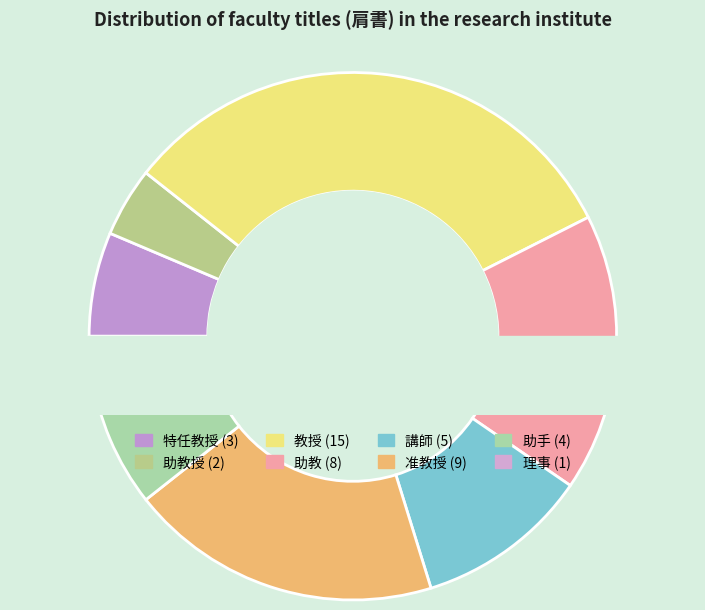

True or false: 特任教授 accounts for 6% of the total.

True